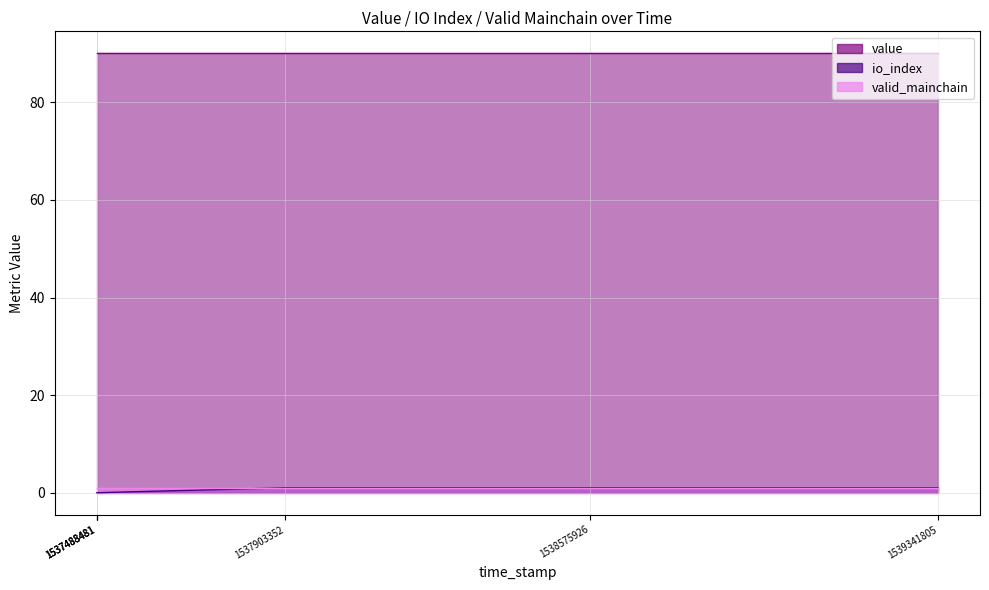

Which series has the widest spread of values?

io_index